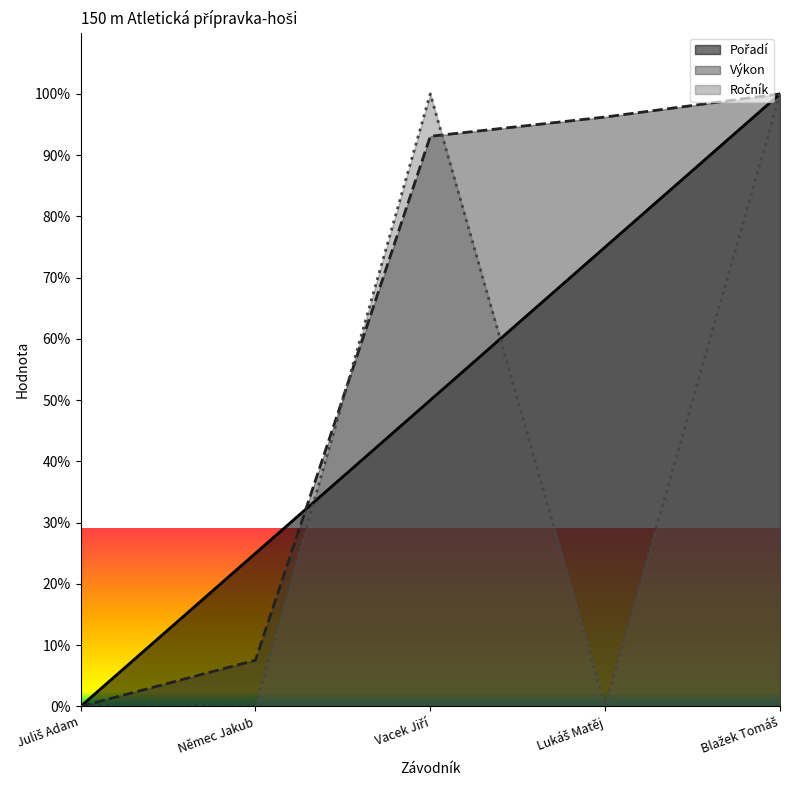

Which category has the highest value in the Pořadí series?

Blažek Tomáš